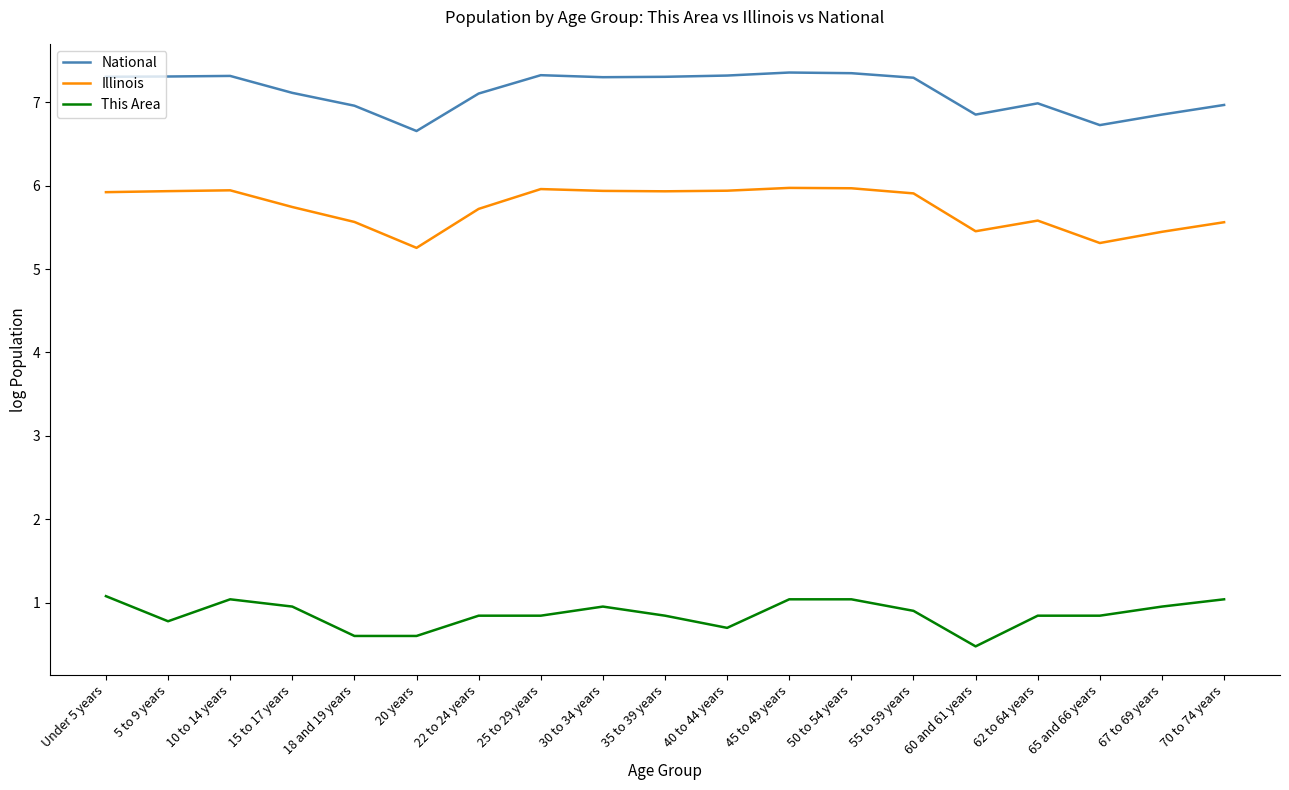

What position from the left is 15 to 17 years?

4